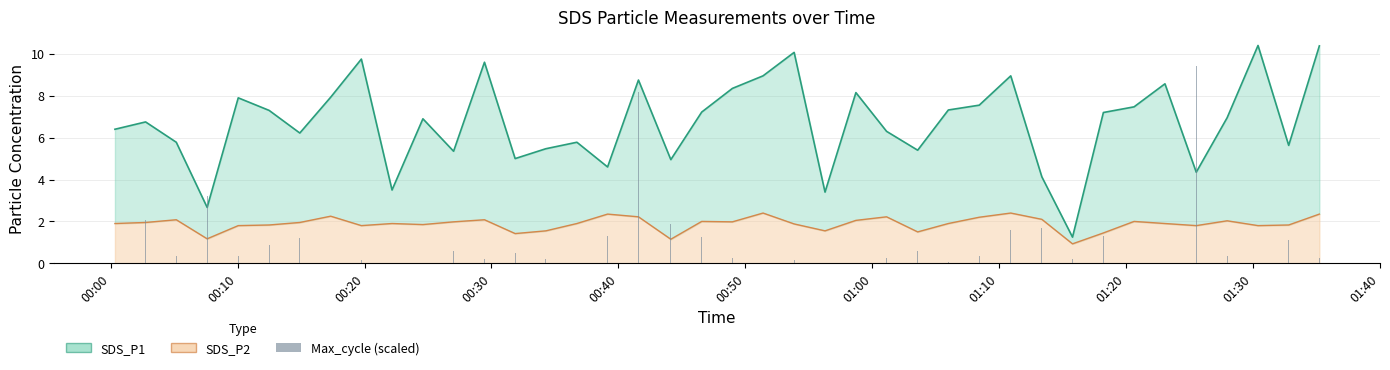

Are the bars horizontal?

No